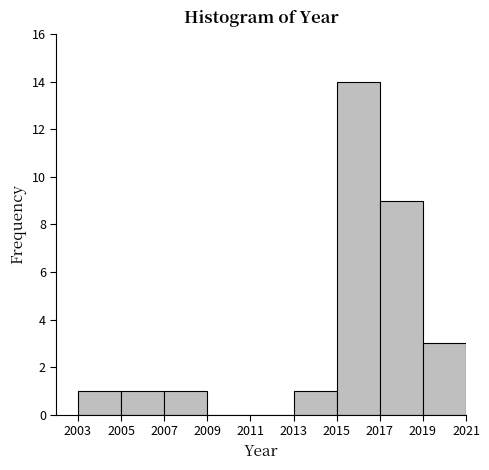

What is the height of the bar covering 2015 to 2017 on the x-axis? The values are not printed on the chart, so give them approximately, as read against the axis.

14